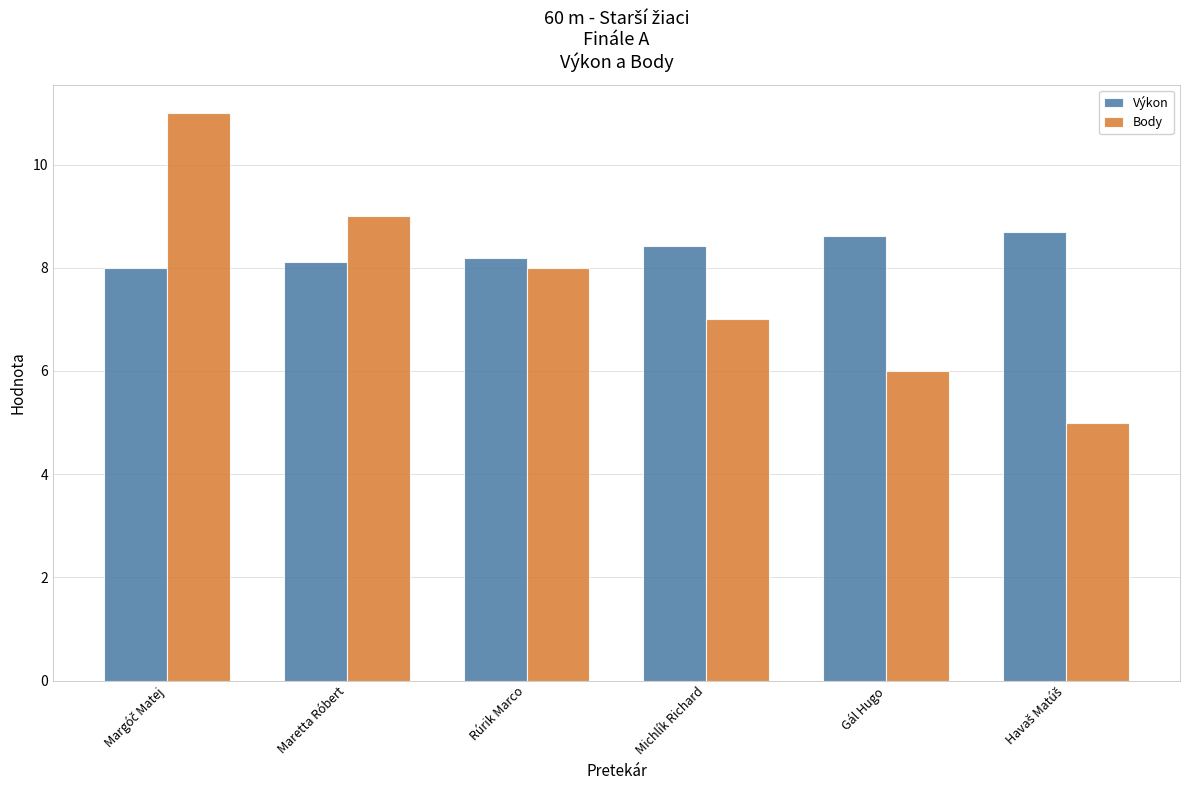

What are all the series names shown in the legend?

Výkon, Body